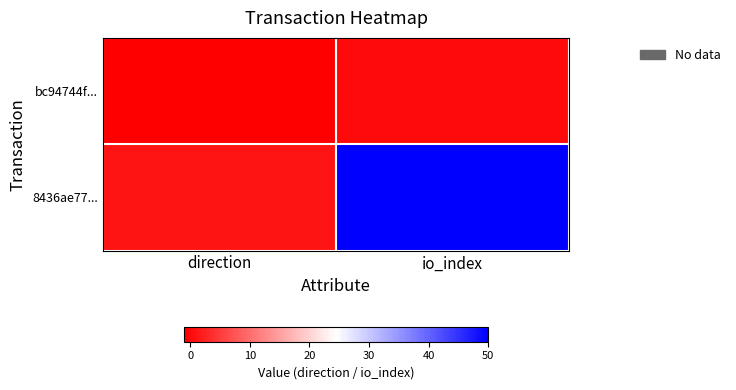

Reading right to left, list all the values displayed in this chart.

bc94744f...: io_index=0	direction=-1
8436ae77...: io_index=50	direction=1